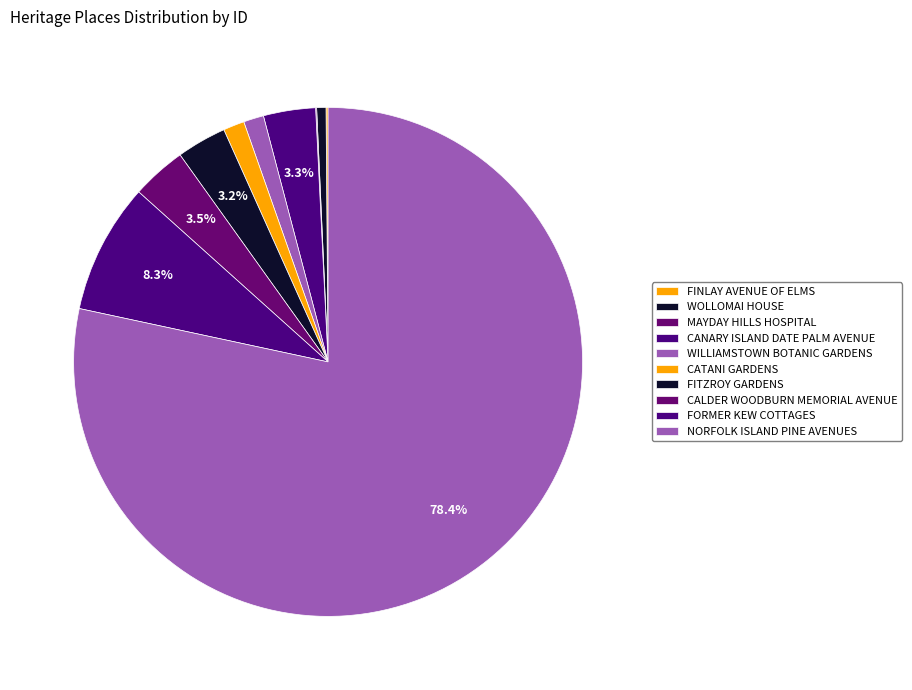

To the nearest percent, what portion does FORMER KEW COTTAGES represent?

8%